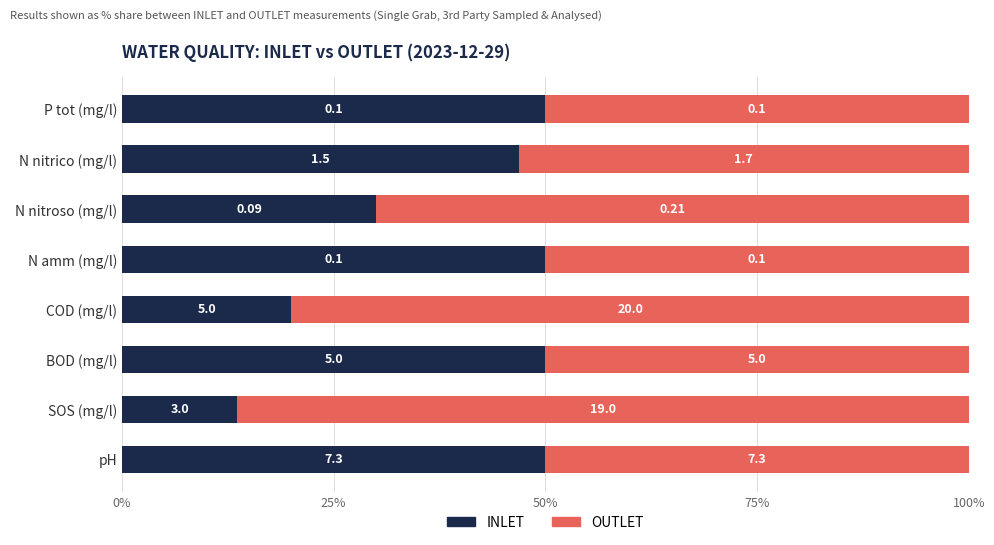

Does the chart contain any negative values?

No